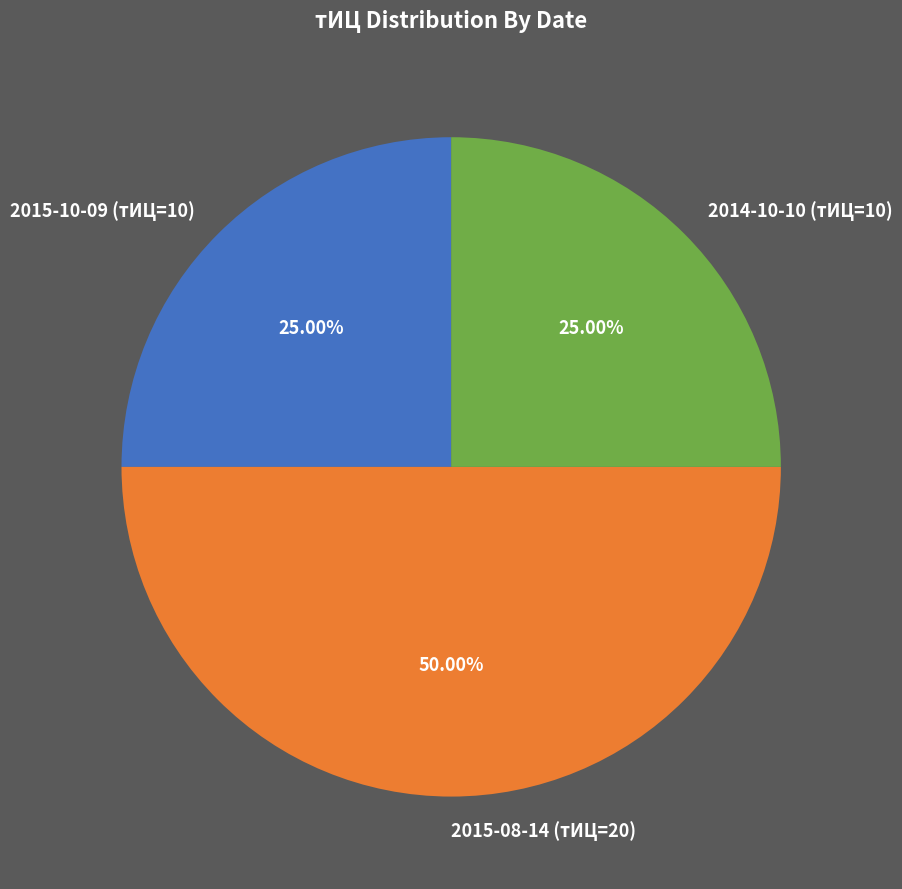

Approximately how many times larger is the value at 2015-08-14 (тИЦ=20) compared to 2014-10-10 (тИЦ=10)?

2.0